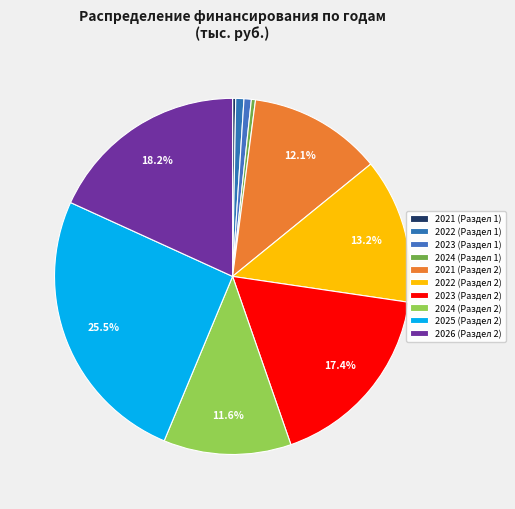

Is there a majority slice in this chart?

No